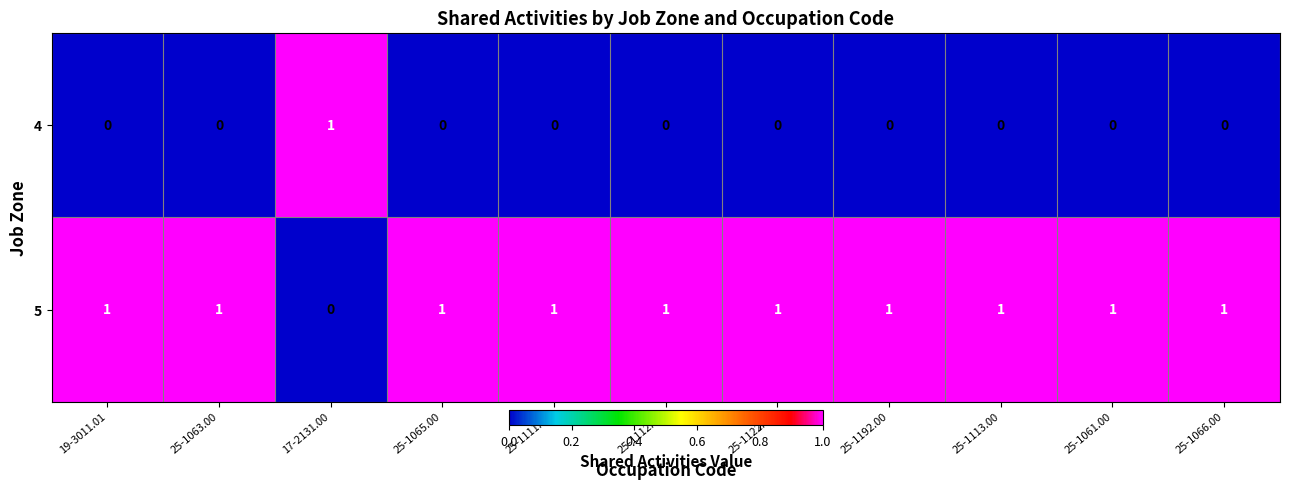

Rank the series at 25-1192.00 from highest to lowest value.

5, 4